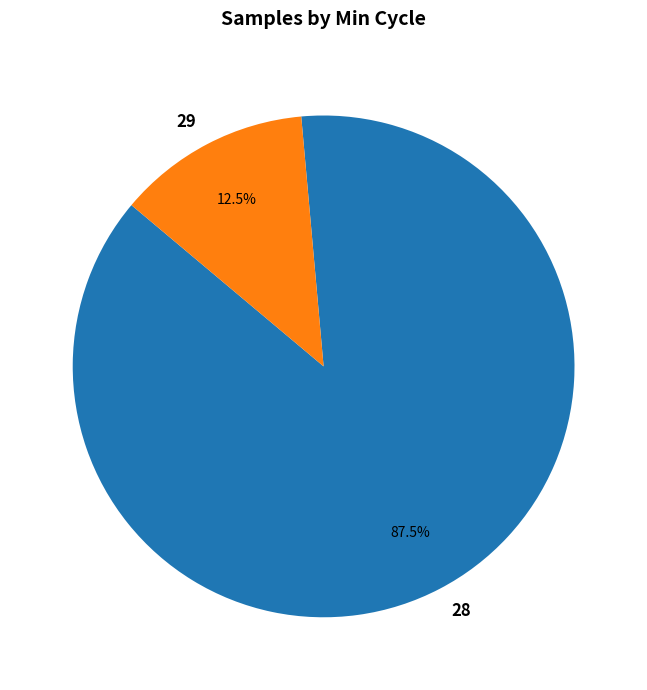

Count the number of slices in the pie.

2